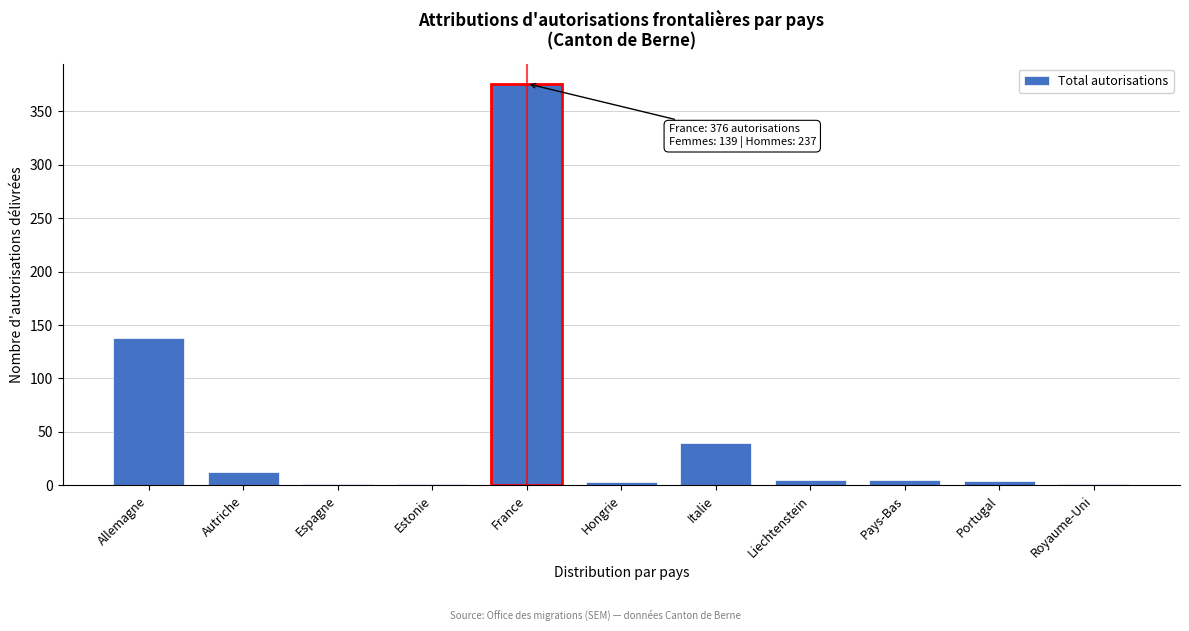

What is the maximum value shown in the chart?

376